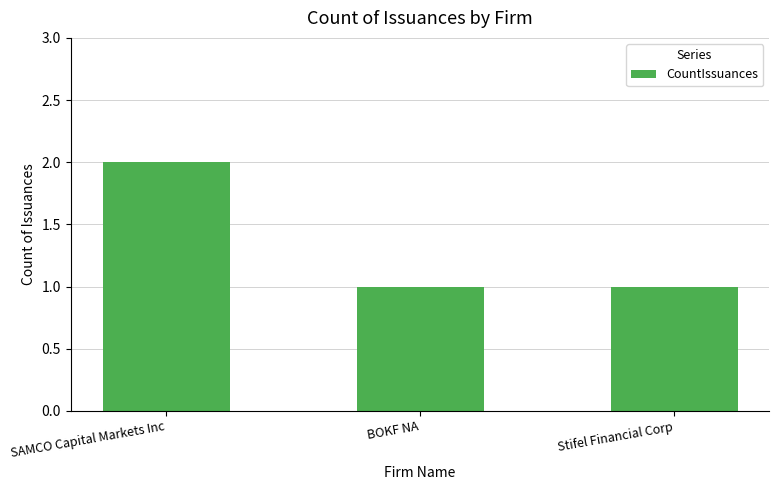

Which has a higher value, BOKF NA or SAMCO Capital Markets Inc?

SAMCO Capital Markets Inc